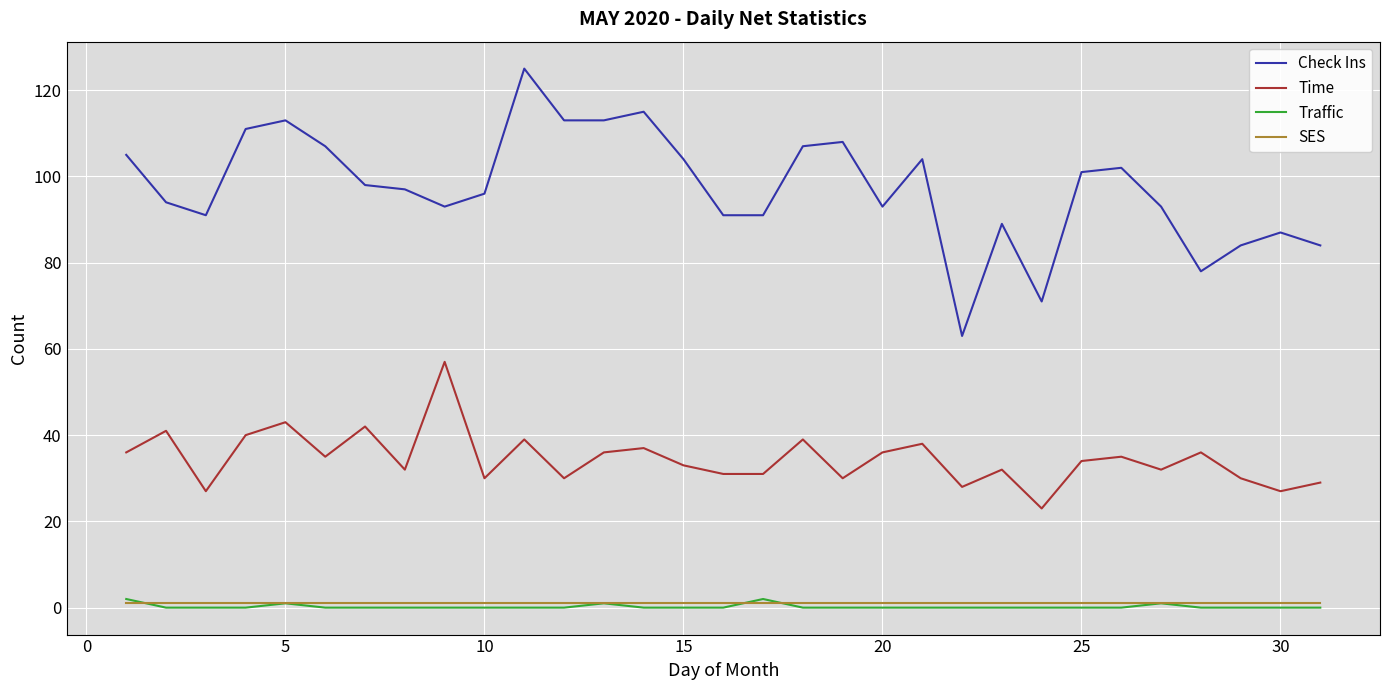

Count the number of categories in the chart.

31